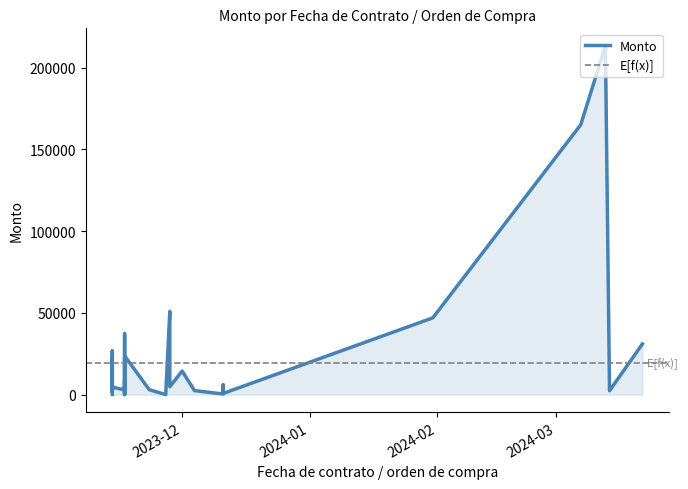

Is it true that the value at 2023-11-27 is 0.0?

True